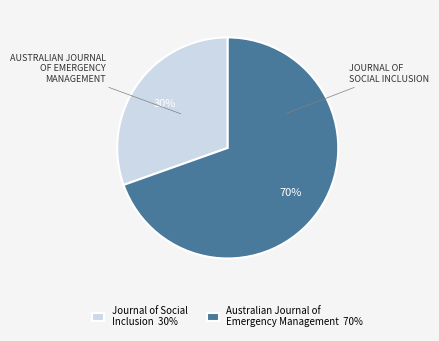

Rank the categories by value from lowest to highest.

Journal of Social Inclusion, Australian Journal of Emergency Management